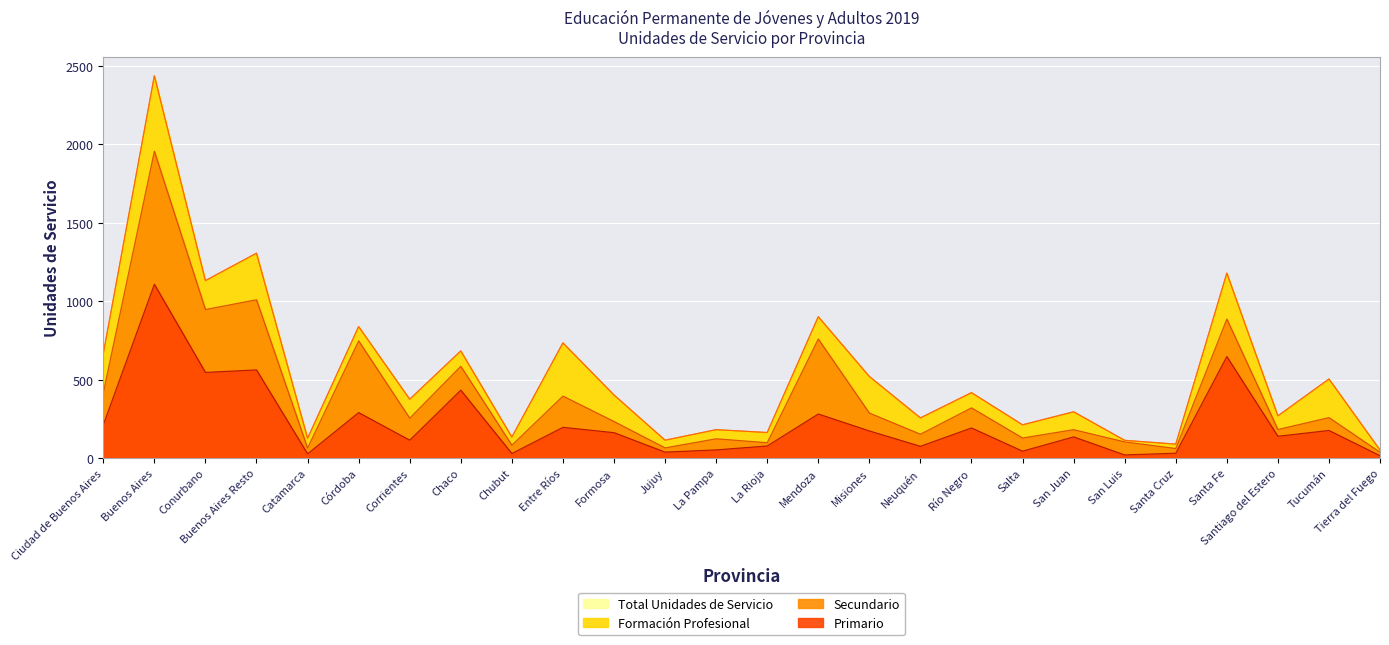

Which category has the highest value in the Primario series?

Buenos Aires